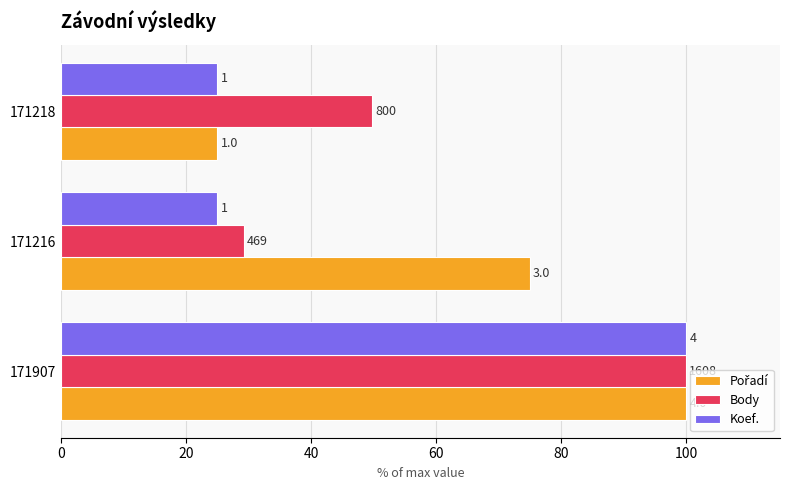

How many data points in Body are less than 49?

1